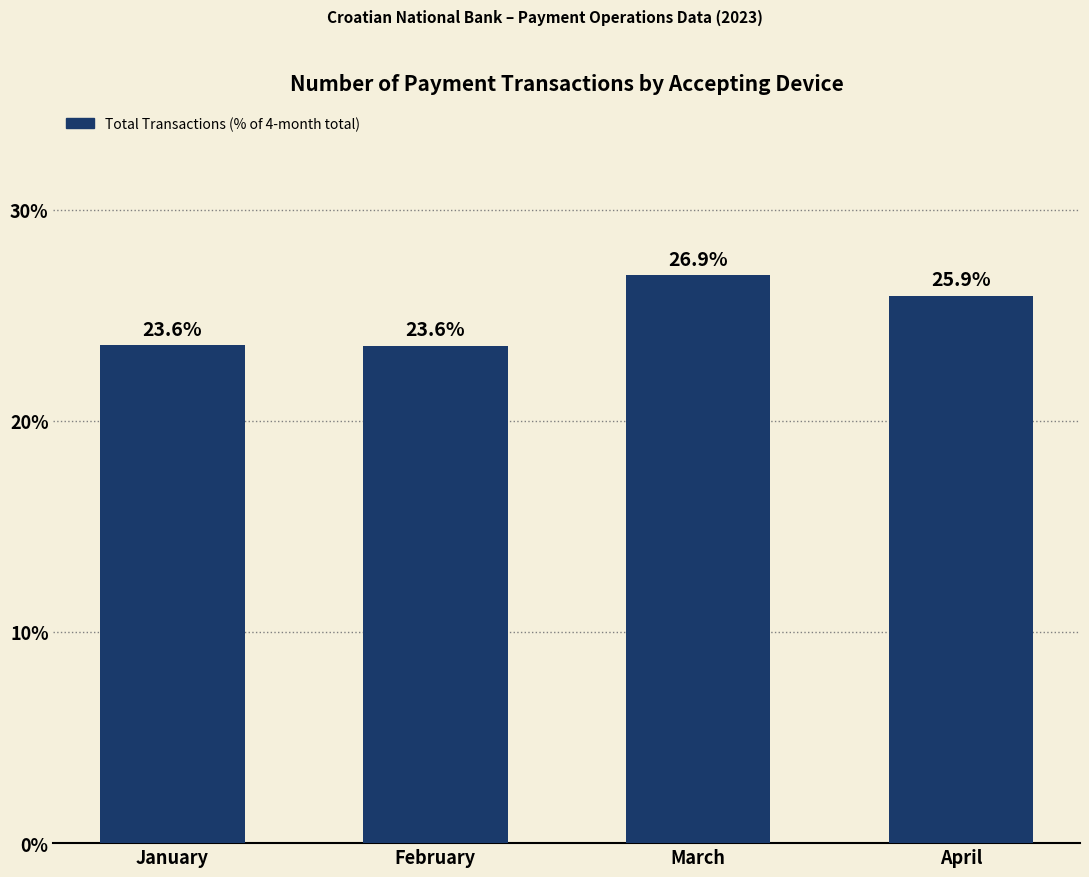

Where does the data first go above 25?

March